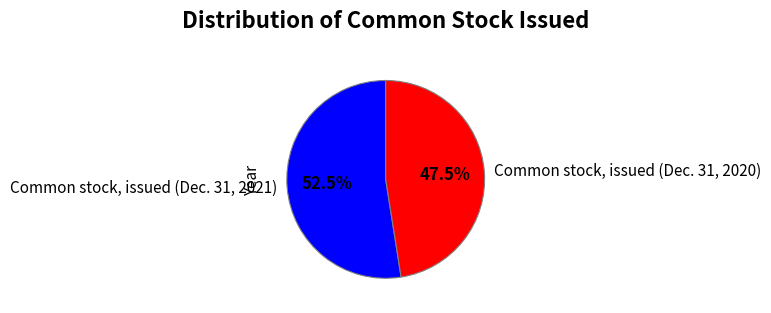

What is the largest slice in the pie chart?

Common stock, issued (Dec. 31, 2021)